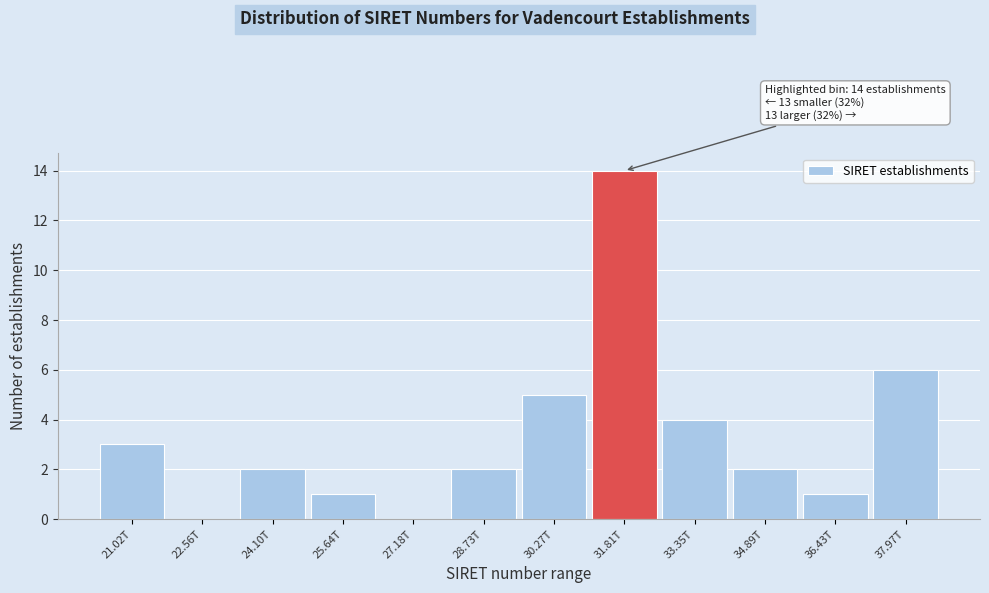

What is the sum of the values at 30.27T and 28.73T?

7